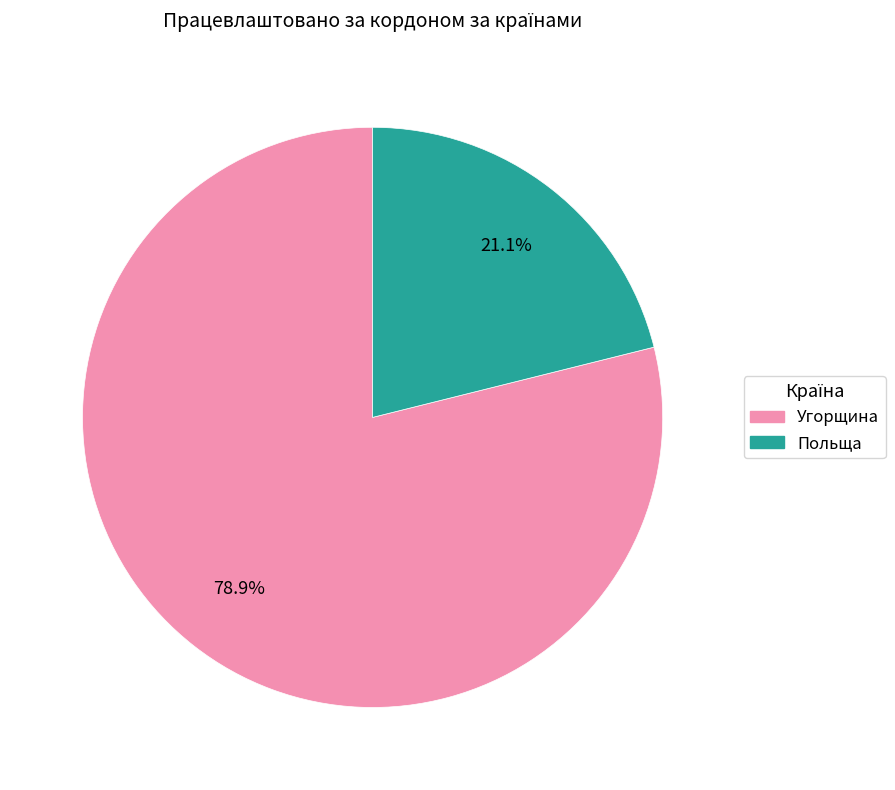

Which slice represents more than half of the pie?

Угорщина